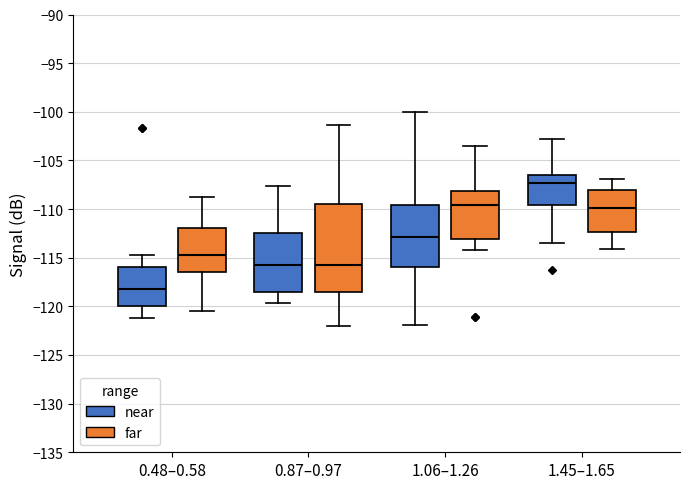

Which box is the tallest, from its lower edge to its upper edge?

0.87–0.97 (far)